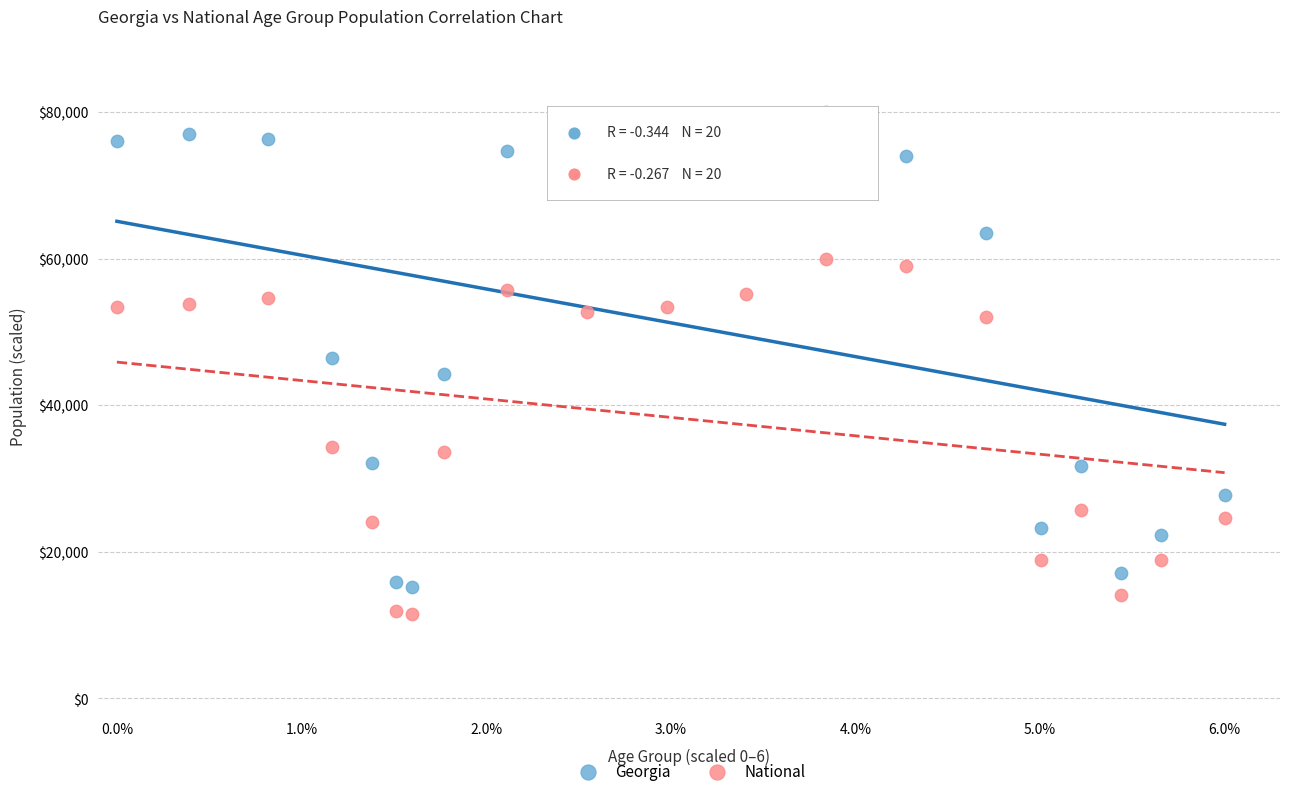

Which series reaches the minimum Y coordinate?

National